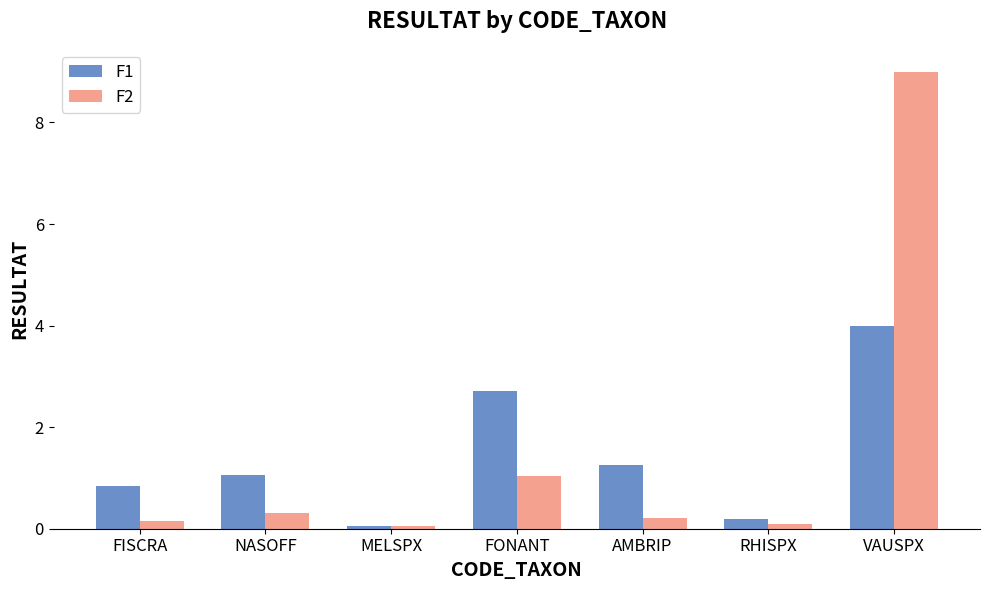

At which category is the sum across all series the highest?

VAUSPX